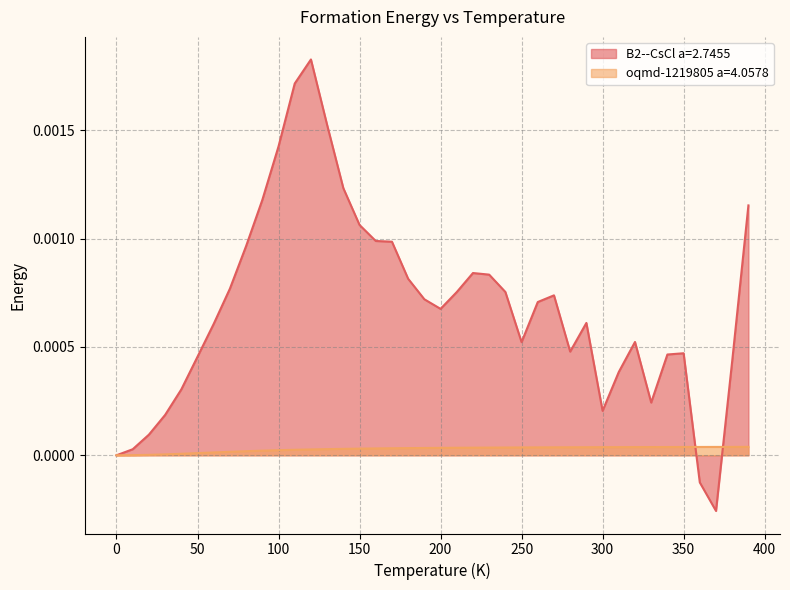

Rank the categories by B2--CsCl a=2.7455 value from lowest to highest.

370.0, 360.0, 0.0, 10.0, 20.0, 30.0, 300.0, 330.0, 40.0, 310.0, 380.0, 50.0, 340.0, 350.0, 280.0, 250.0, 320.0, 60.0, 290.0, 200.0, 260.0, 190.0, 270.0, 210.0, 240.0, 70.0, 180.0, 230.0, 220.0, 80.0, 170.0, 160.0, 150.0, 390.0, 90.0, 140.0, 100.0, 130.0, 110.0, 120.0